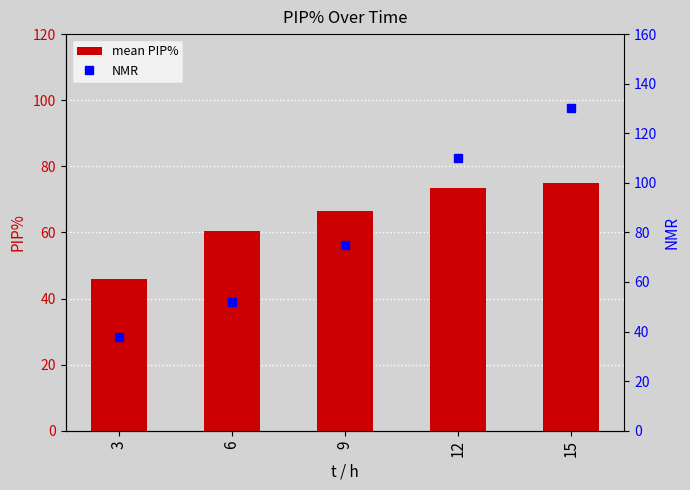

Where does the mean PIP% series first go above 66?

9